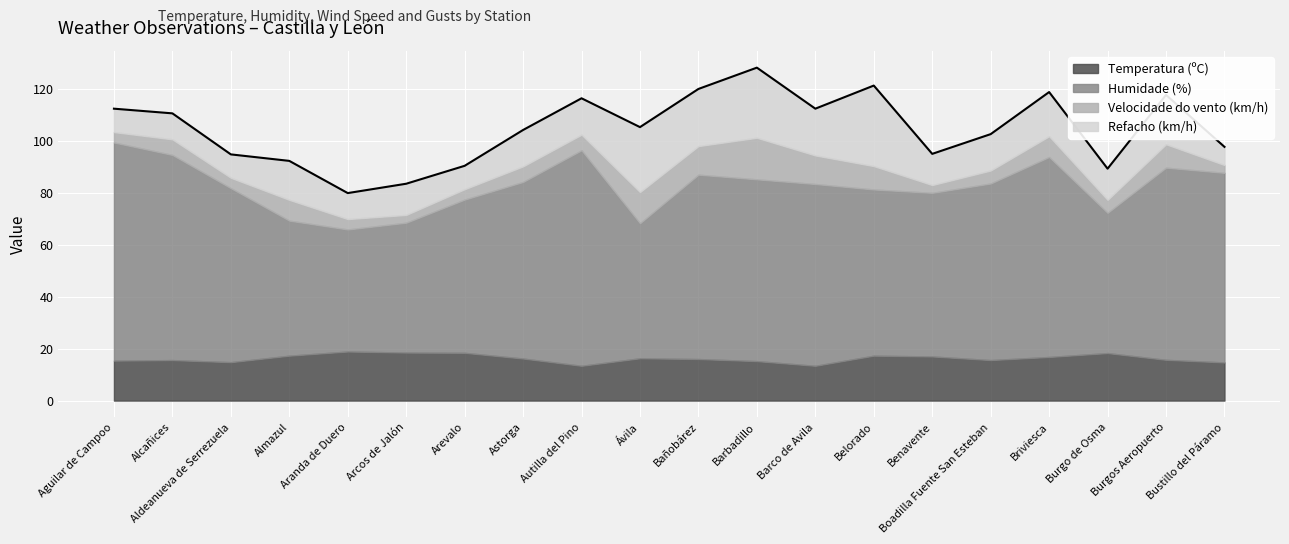

Which series has the widest spread of values?

Humidade (%)